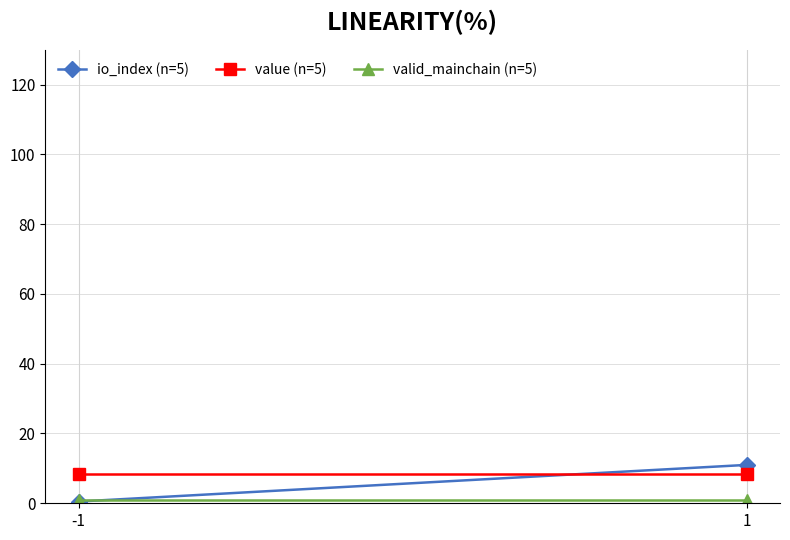

At which category does the chart reach its minimum across all series?

-1